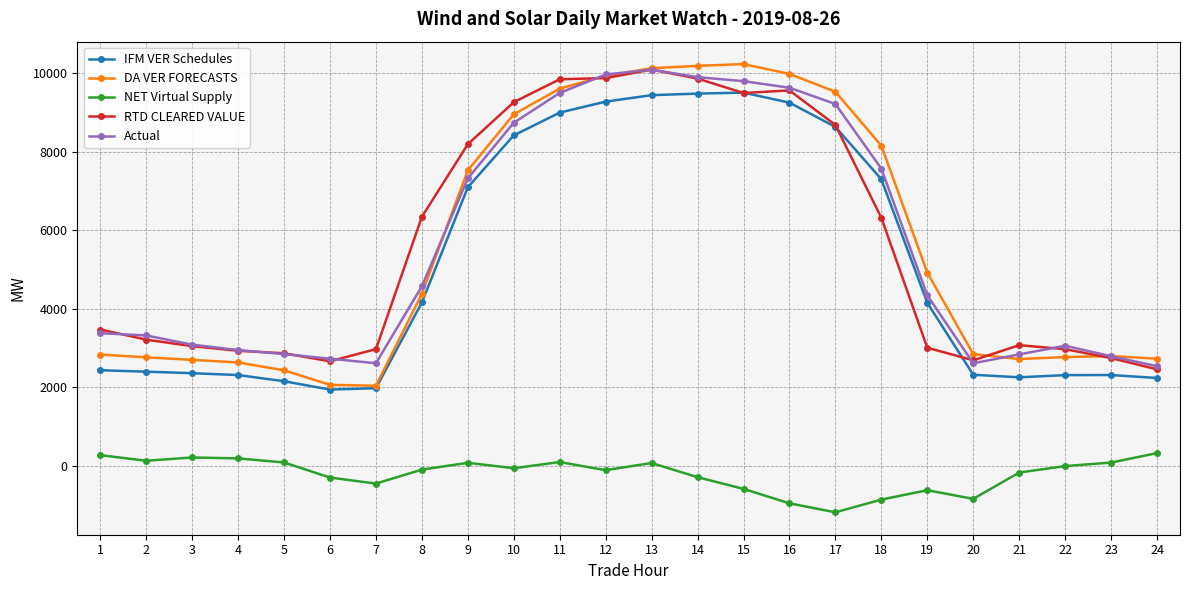

Is the value of Actual at 2 greater than the value of RTD CLEARED VALUE at 9?

No